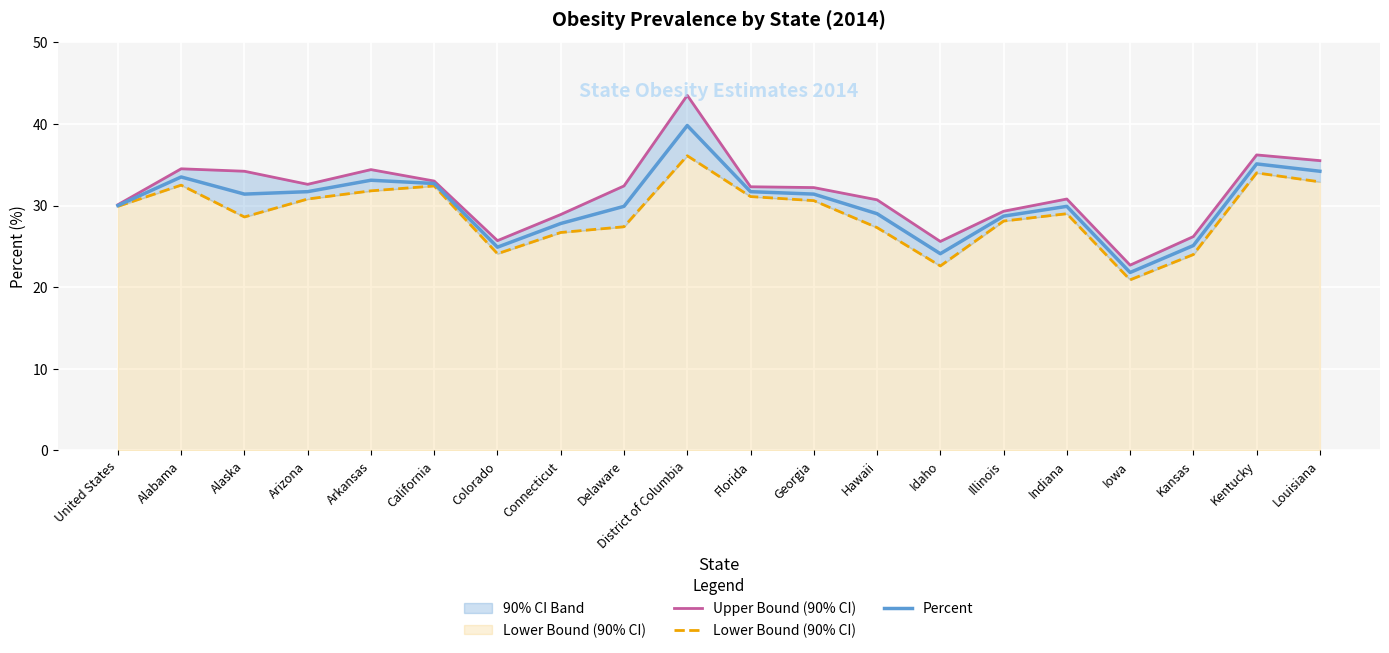

True or false: Upper Bound (90% CI) and Lower Bound (90% CI) intersect in this chart.

False